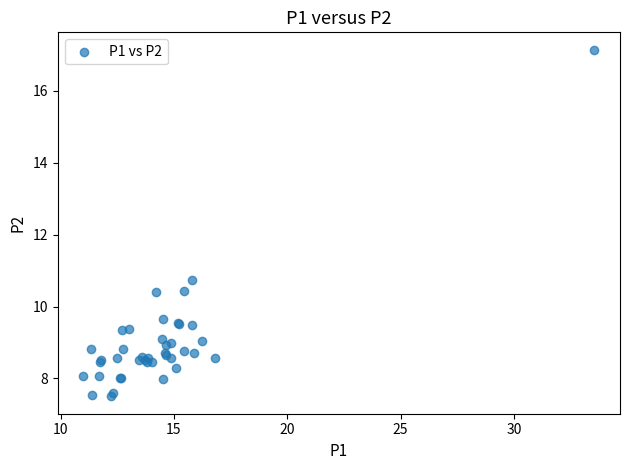

What Y value in the scatter plot is closest to 12?

10.8